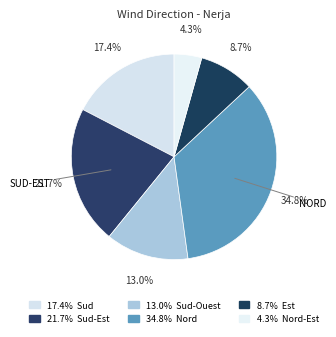

How many segments does this pie chart have?

6